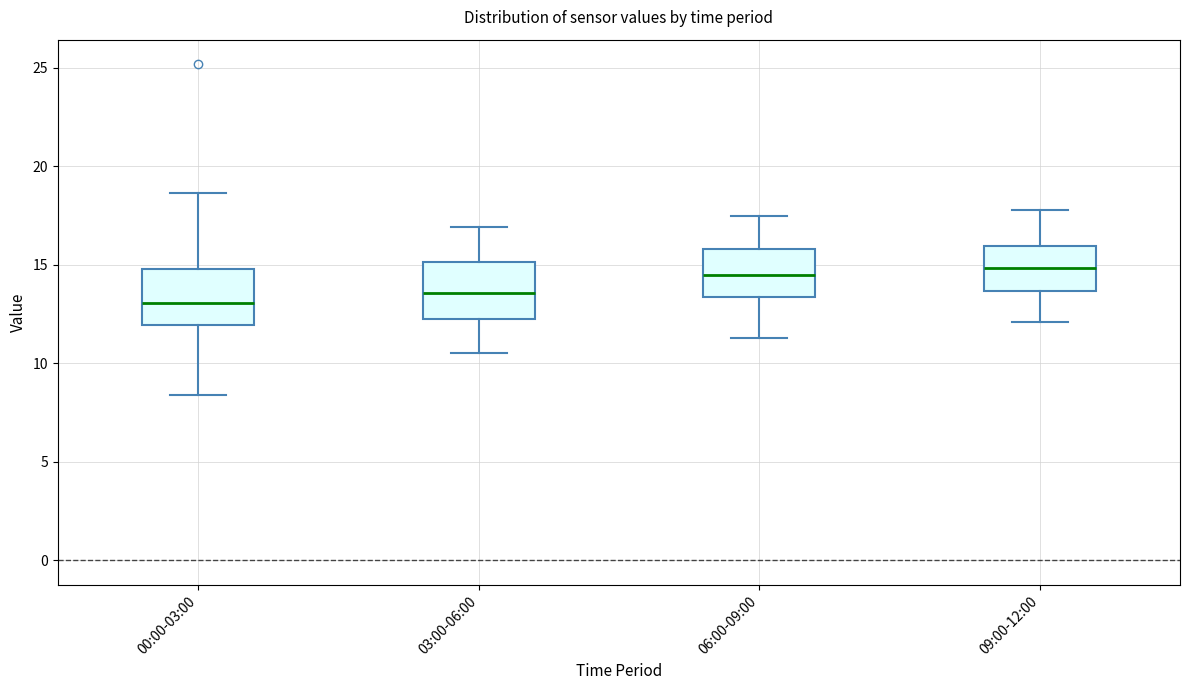

Reading left to right, transcribe this box plot: for each box, give where its median line is, the range the box spans, and where its two whiskers end, as read against the y-axis. The values are not printed on the chart, so give them approximately, as read against the axis.

00:00-03:00: median 13.0, box 12.0 to 15.0, whiskers 8.5 to 18.5
03:00-06:00: median 13.5, box 12.5 to 15.0, whiskers 10.5 to 17.0
06:00-09:00: median 14.5, box 13.5 to 16.0, whiskers 11.5 to 17.5
09:00-12:00: median 15.0, box 13.5 to 16.0, whiskers 12.0 to 18.0